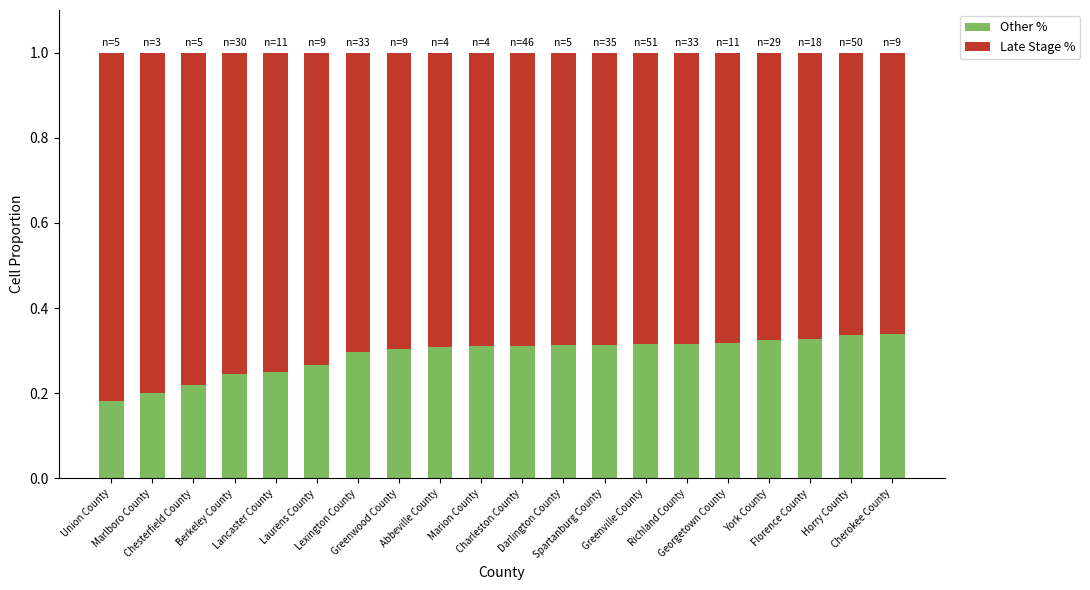

What is the sum of all Other % values?

5.8